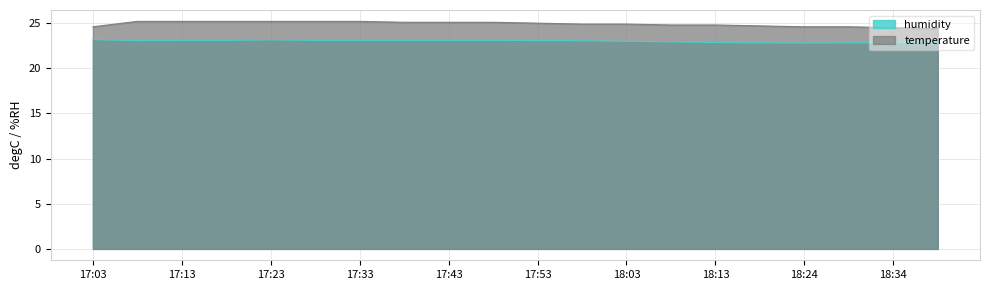

Count the humidity values in the range 22 to 23.

8